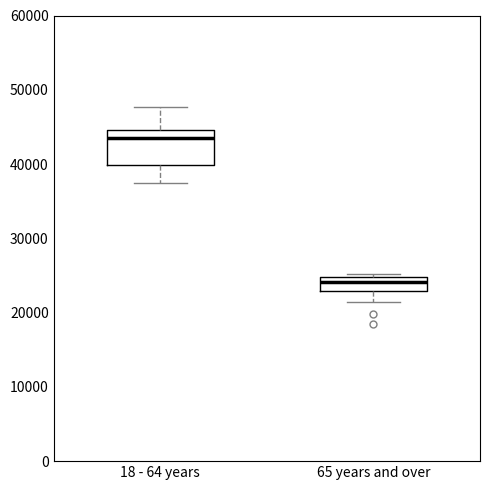

Reading left to right, transcribe this box plot: for each box, give where its median line is, the range the box spans, and where its two whiskers end, as read against the y-axis. The values are not printed on the chart, so give them approximately, as read against the axis.

18 - 64 years: median 43000, box 40000 to 45000, whiskers 37000 to 48000
65 years and over: median 24000, box 23000 to 25000, whiskers 21000 to 25000 (just above the box's upper edge)